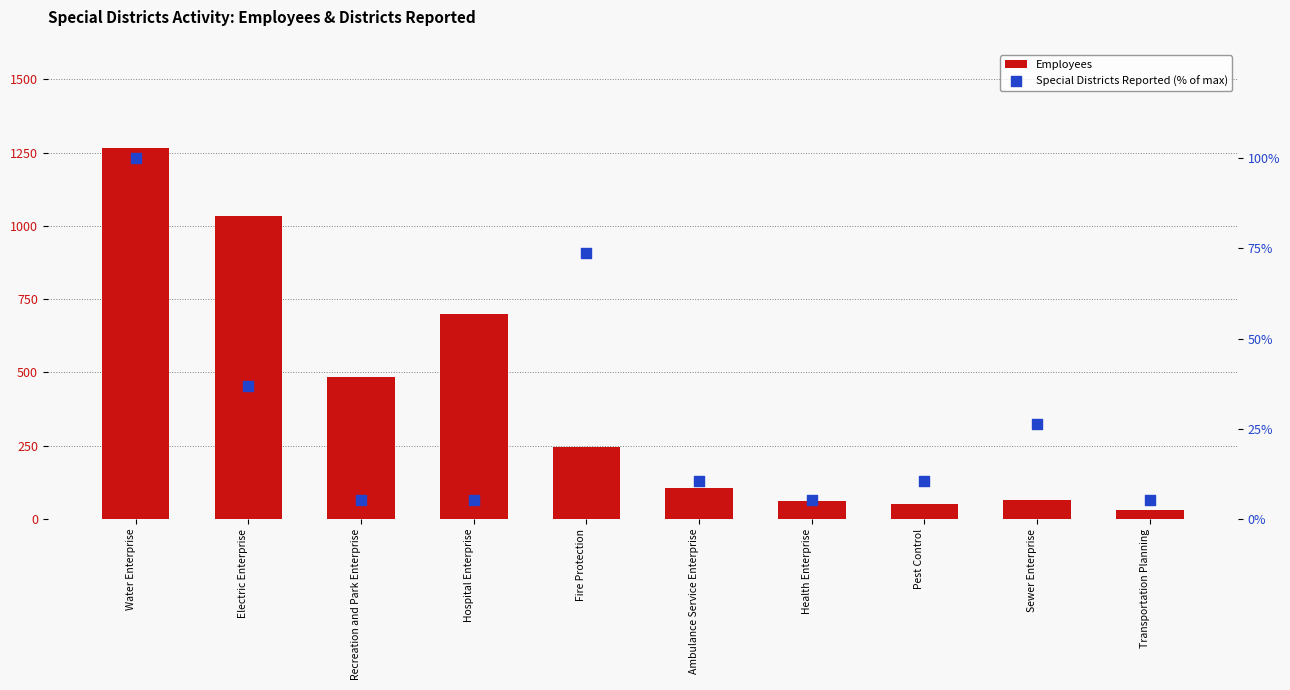

Which series contains the highest Y value?

Employees